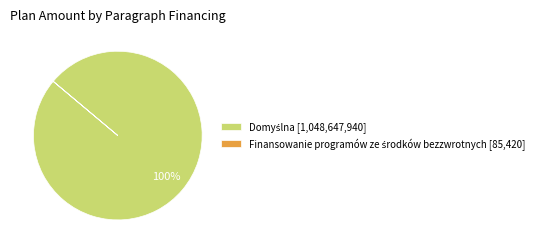

Is there any slice that represents more than half of the pie?

Yes